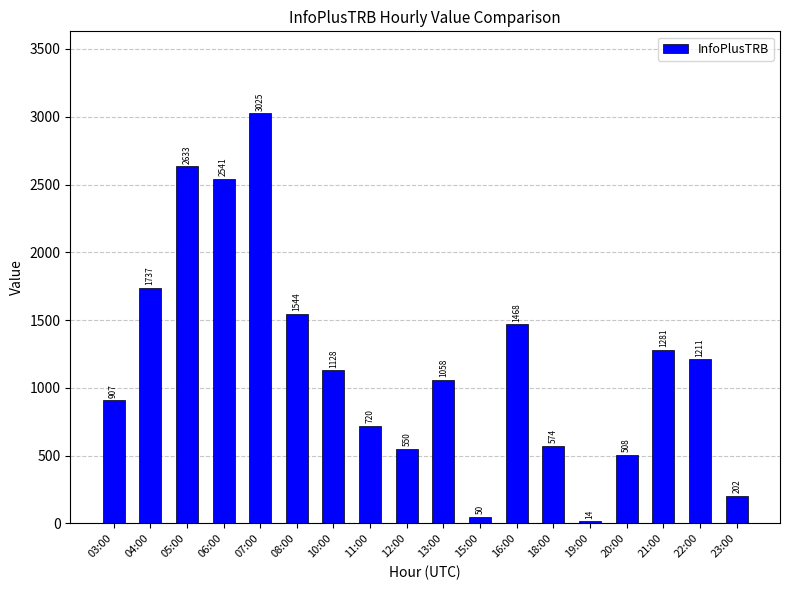

What is the change in value from 12:00 to 20:00?

-42